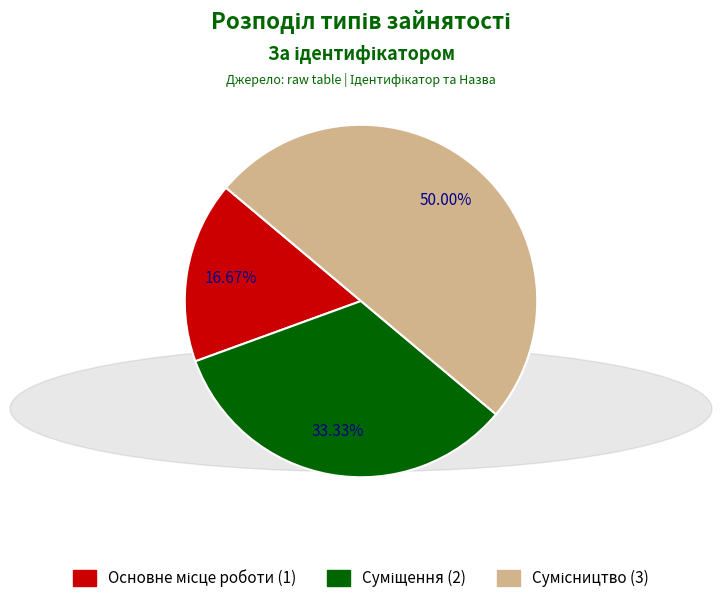

Is there any slice that represents more than half of the pie?

No